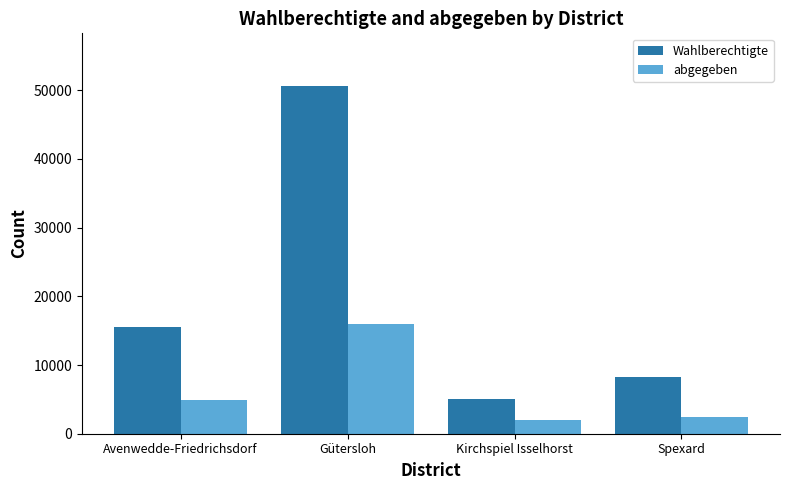

Reading left to right, transcribe all the data shown in this chart.

Wahlberechtigte: 15498	50665	5039	8311
abgegeben: 4924	15939	1971	2437